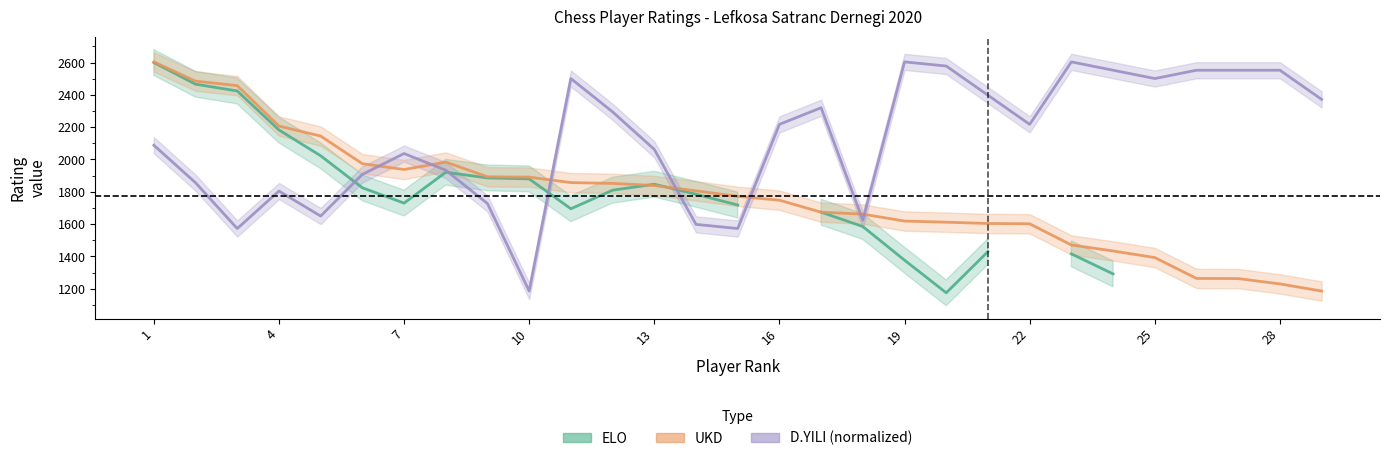

How many intersections are there between UKD and ELO?

2